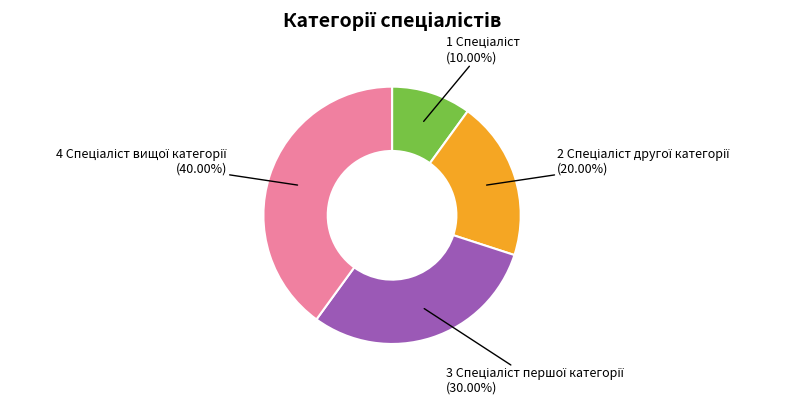

Is there a majority slice in this chart?

No